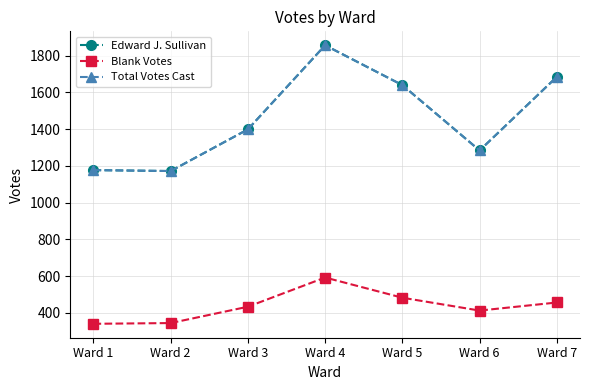

Which series has the largest total across all categories?

Edward J. Sullivan